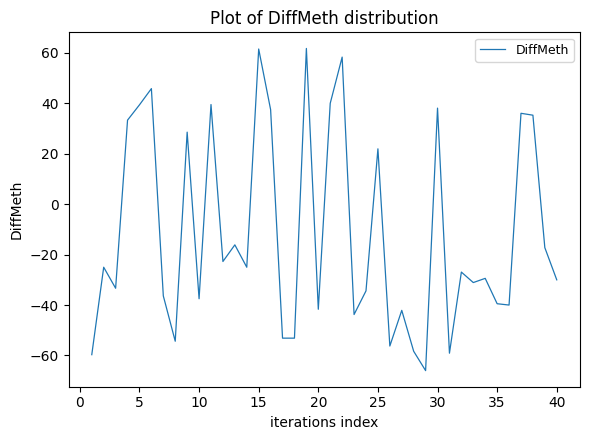

How many series are shown in this chart?

1